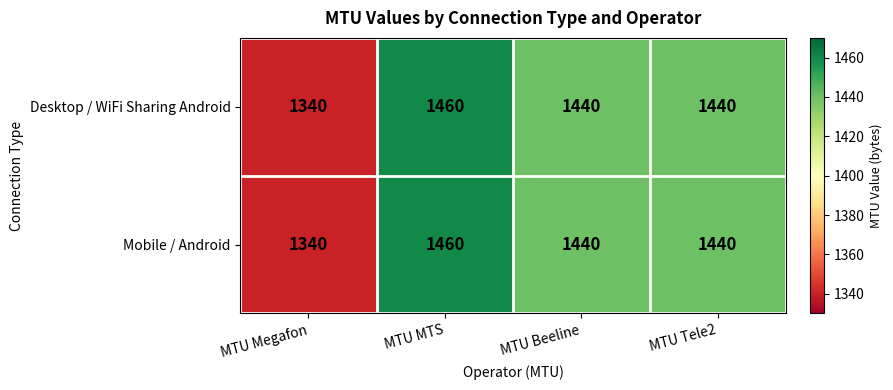

True or false: Mobile / Android has a value of 1460 at MTU MTS.

True